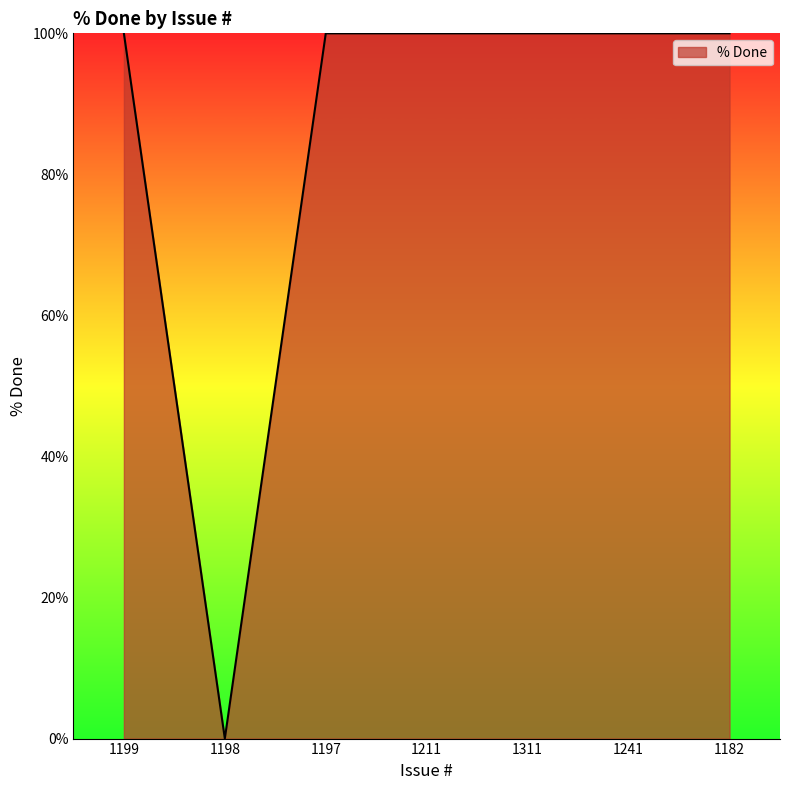

Count the number of data series in this chart.

1